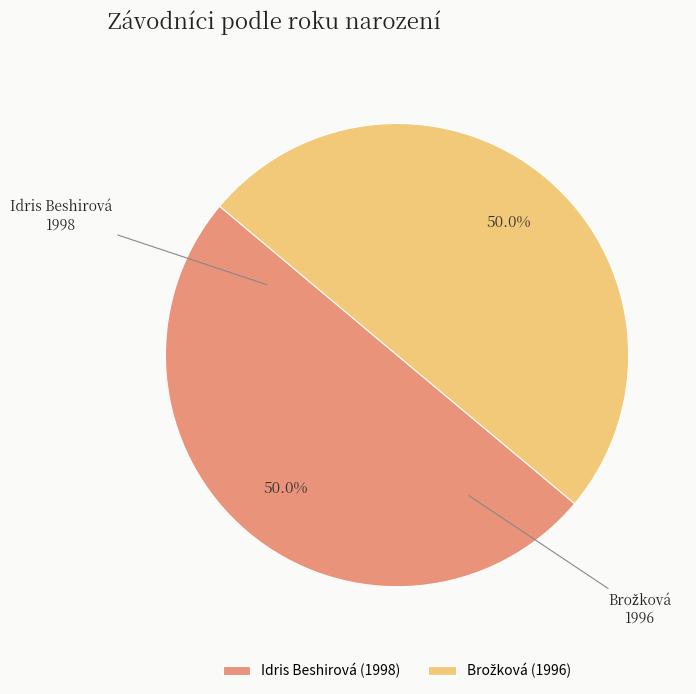

What percentage is NOT represented by Idris Beshirová?

50.0%